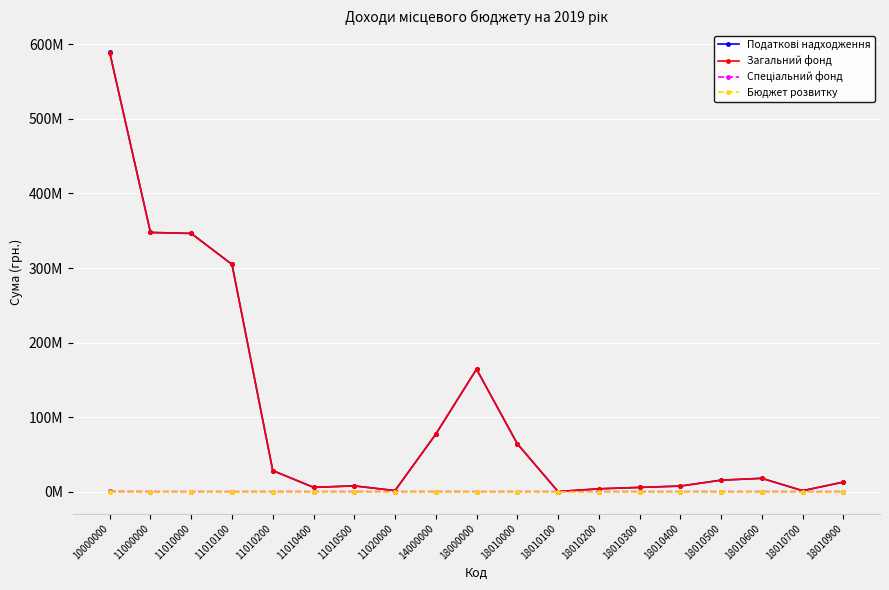

True or false: Загальний фонд and Бюджет розвитку intersect in this chart.

False